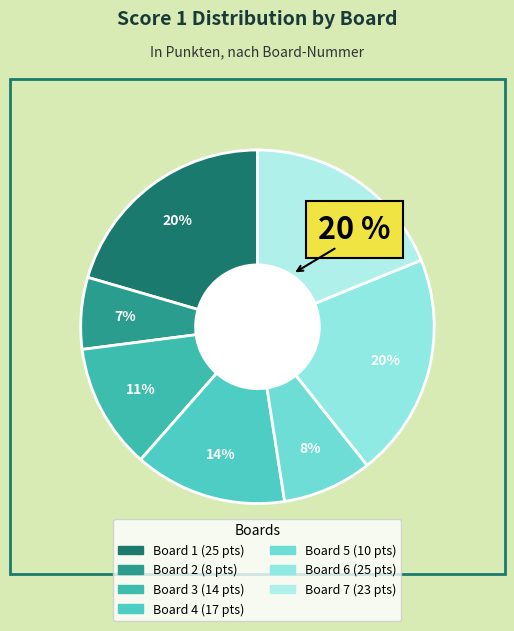

To the nearest percent, what is the combined percentage of Board 7 and Board 6?

39%